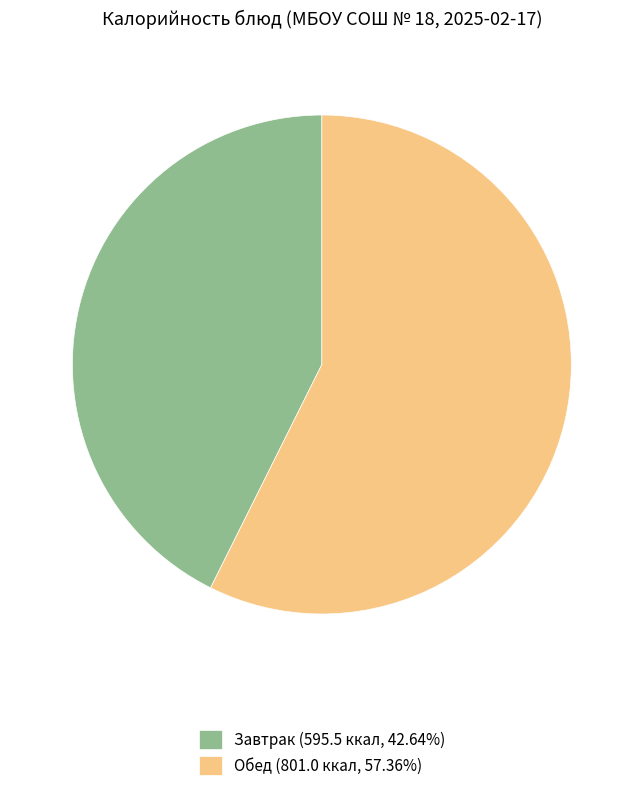

What is the ratio of the value at Обед (801.0 ккал, 57.36%) to the value at Завтрак (595.5 ккал, 42.64%)?

1.3